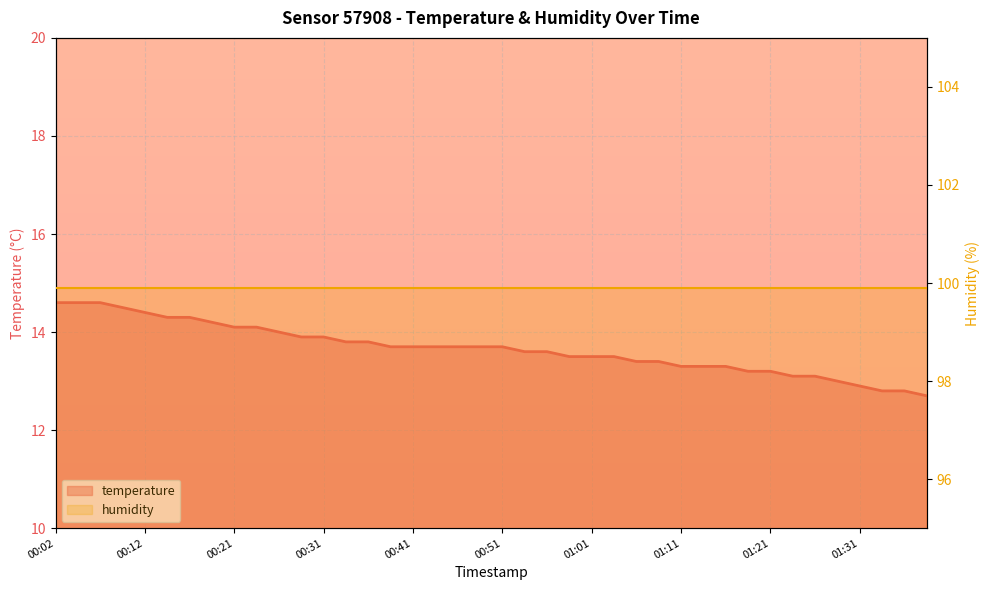

Rank the series by their average value, from highest to lowest.

humidity, temperature